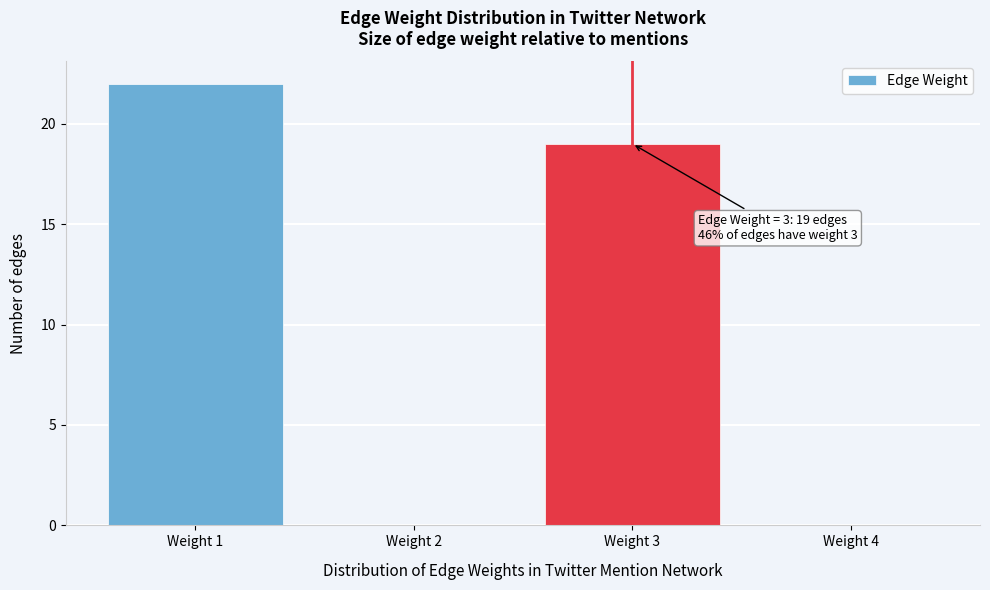

Which range on the x-axis has the tallest bar?

0.5 to 1.5